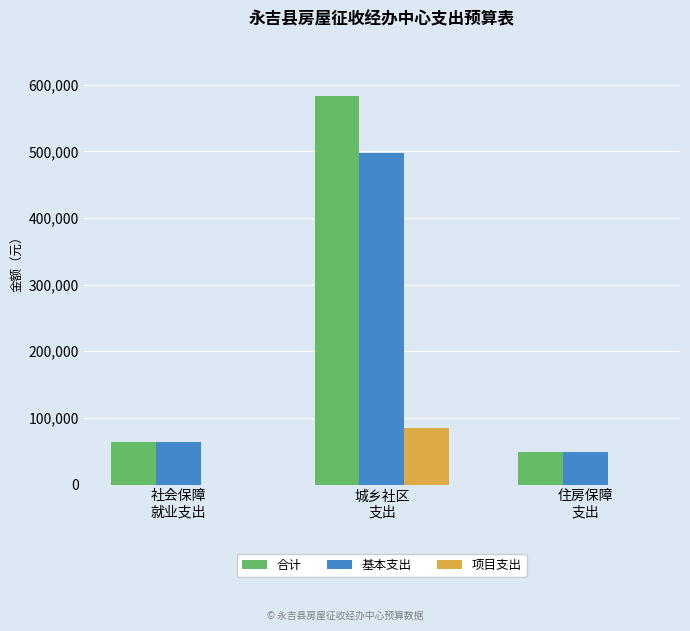

Are the bars horizontal?

No